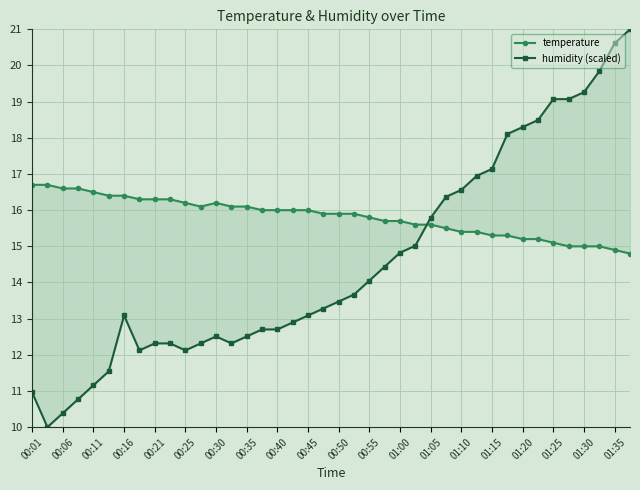

The temperature series shows 23.0 at 01:25. True or false?

False